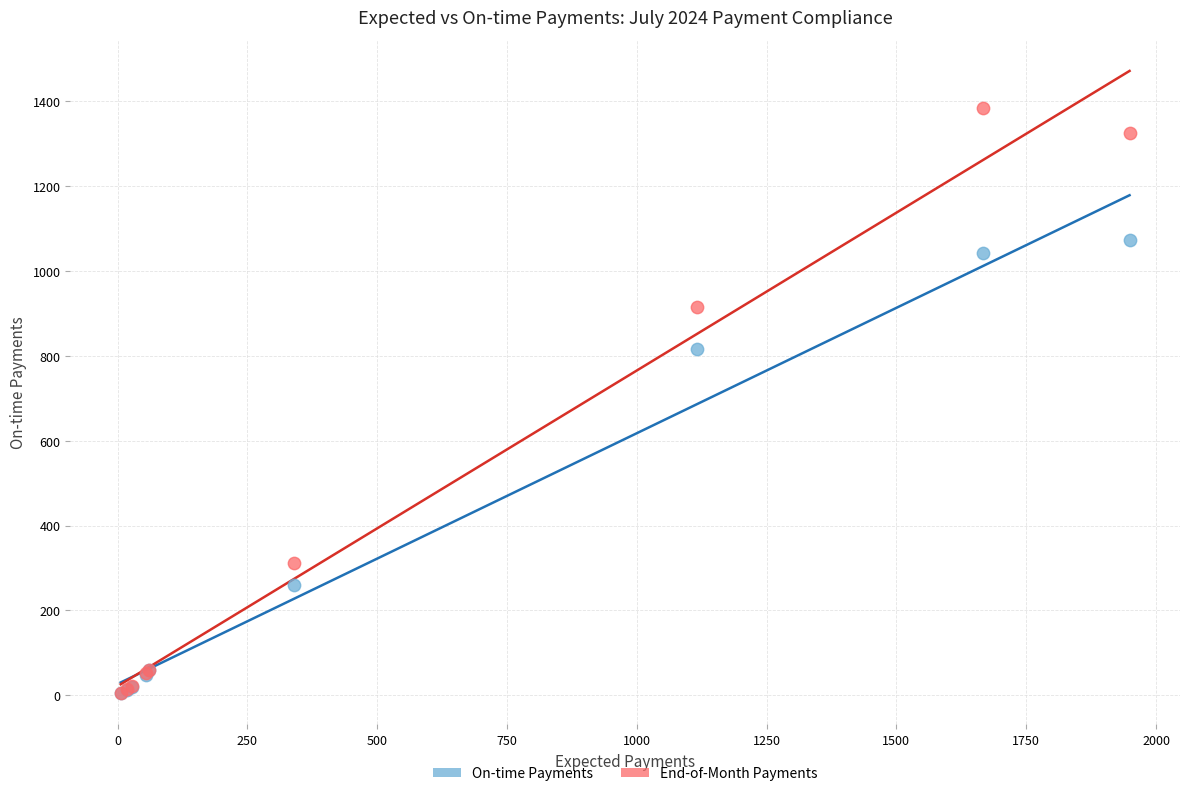

Which series has the largest Y range (max minus min)?

End-of-Month Payments